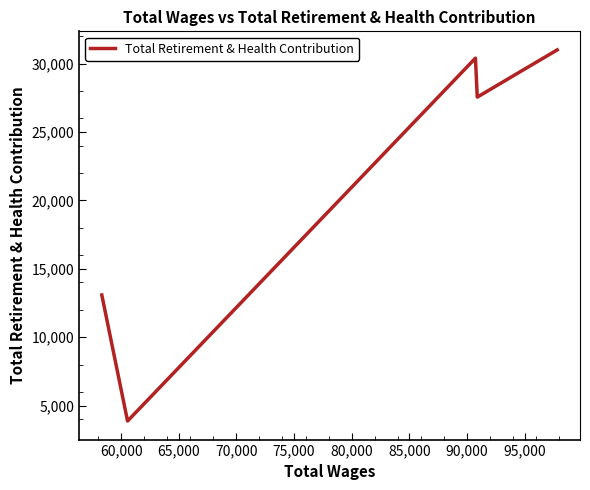

What is the difference between the maximum and second lowest values?

17935